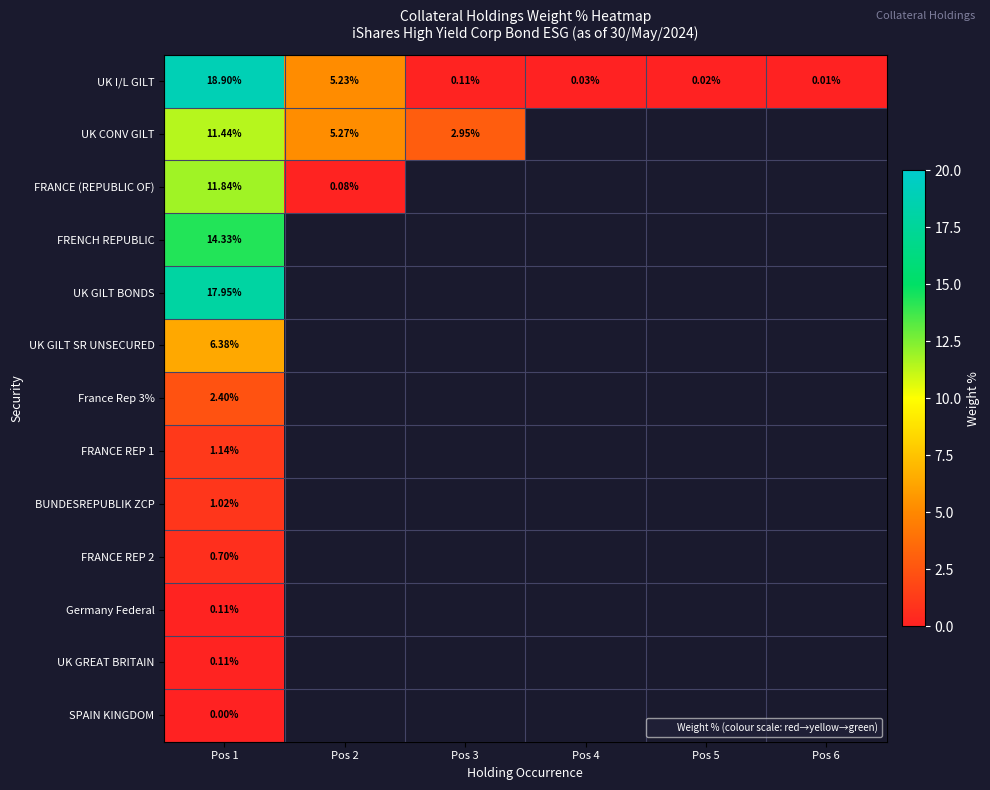

At which label is Germany Federal closest to 0?

Pos 1